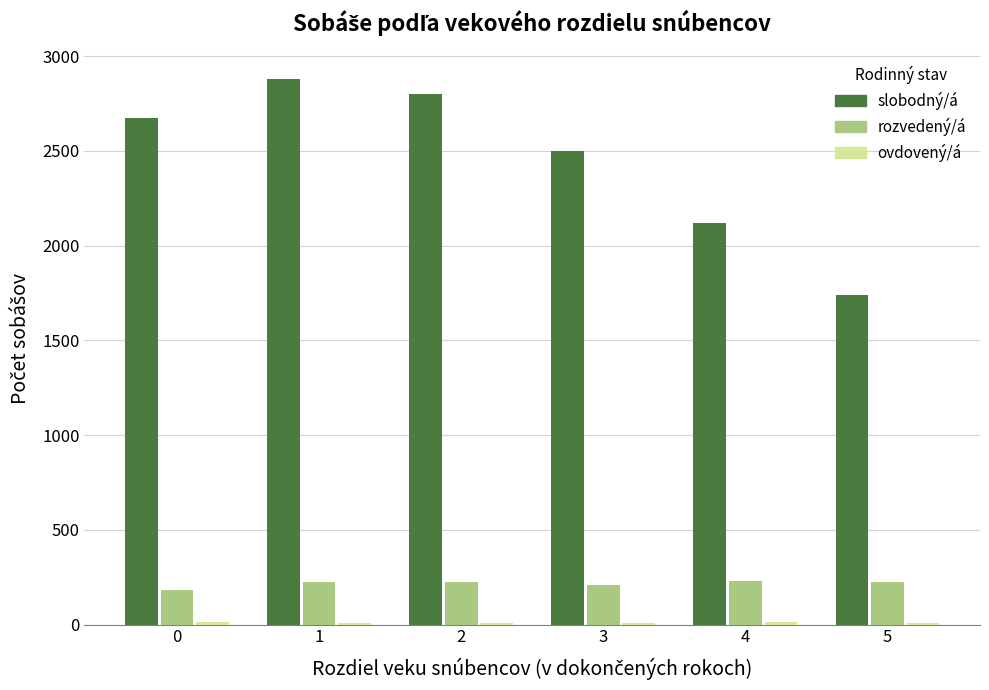

What is the sum of all rozvedený/á values?

1291